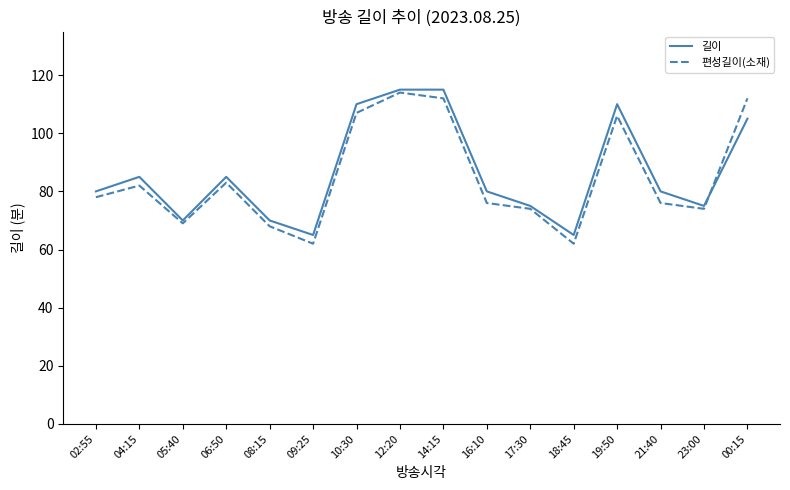

What is the difference between the maximum and second lowest values in the 편성길이(소재) series?

52